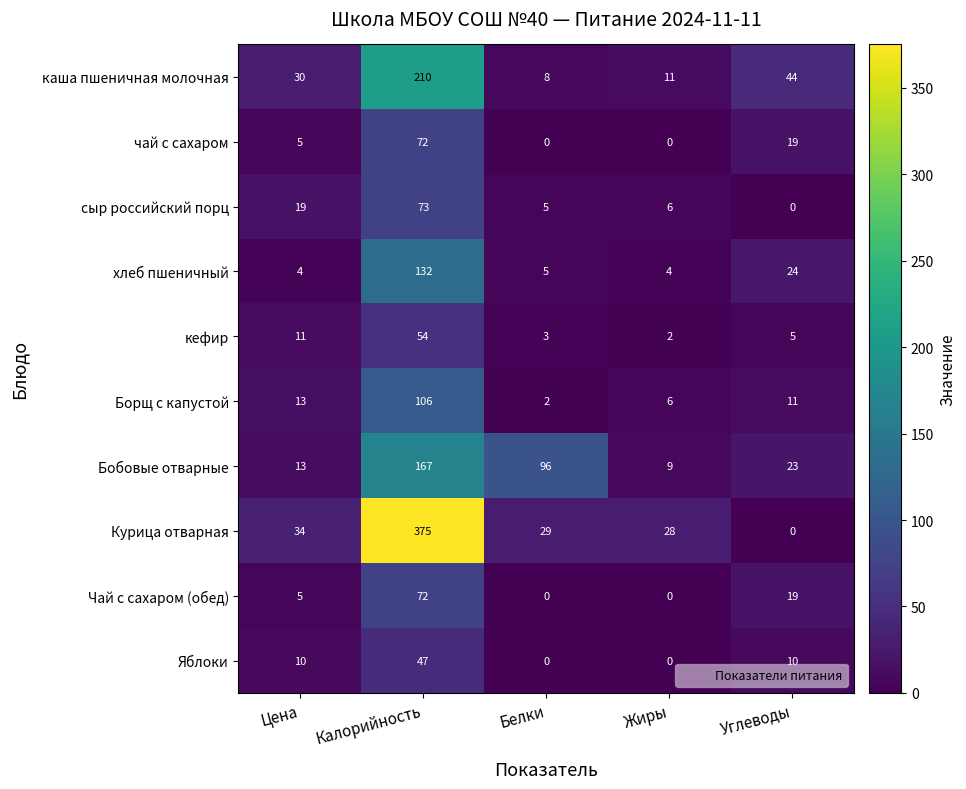

At how many categories does at least one series exceed 337?

1